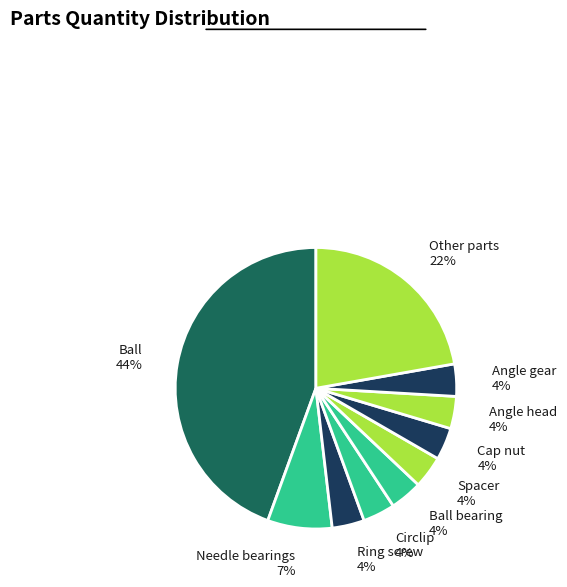

How many segments does this pie chart have?

10